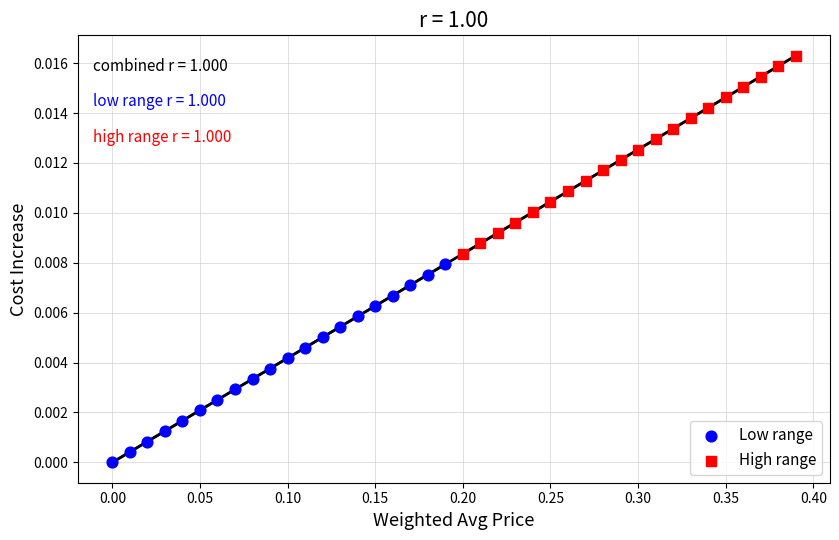

Which series reaches the maximum Y coordinate?

High range